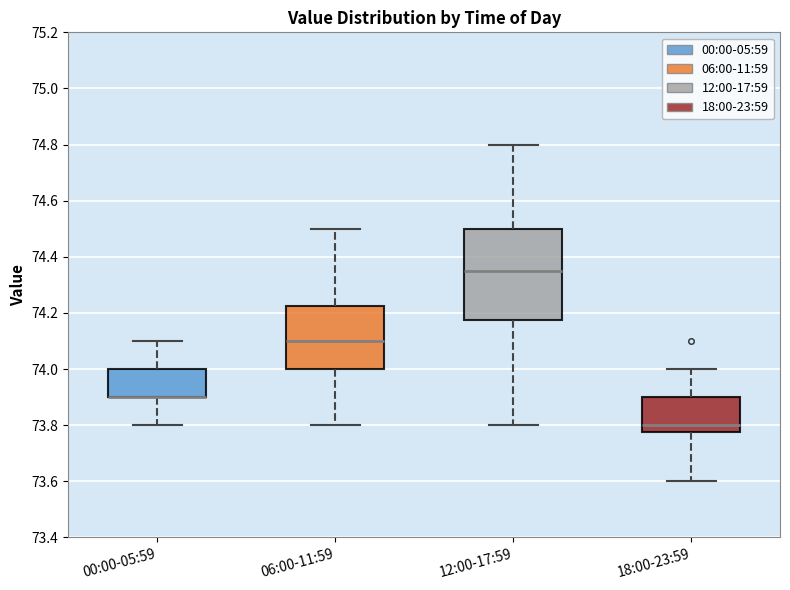

Which box is the tallest, from its lower edge to its upper edge?

12:00-17:59